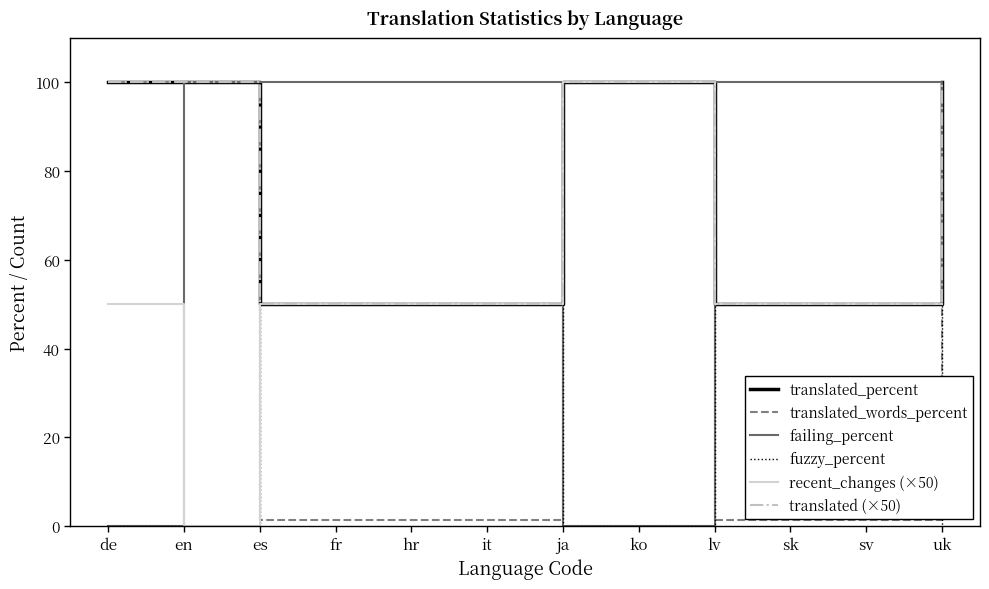

True or false: fuzzy_percent and translated (×50) cross at least once.

False